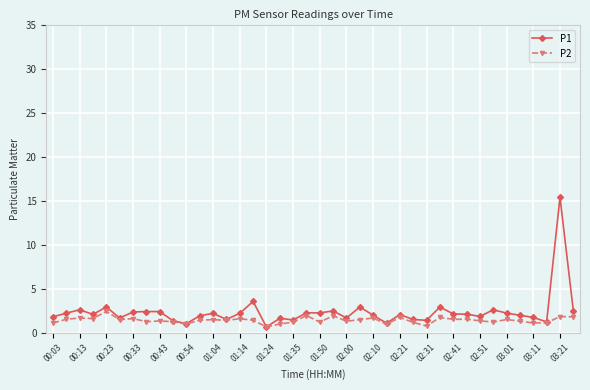

Rank the series by their maximum value, from lowest to highest.

P2, P1